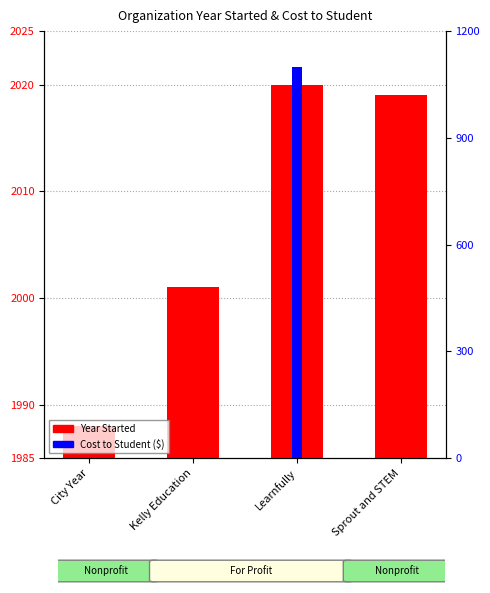

Reading left to right, list all the values displayed in this chart.

Year Started: 1988	2001	2020	2019
Cost to Student: 0	0	1099	0